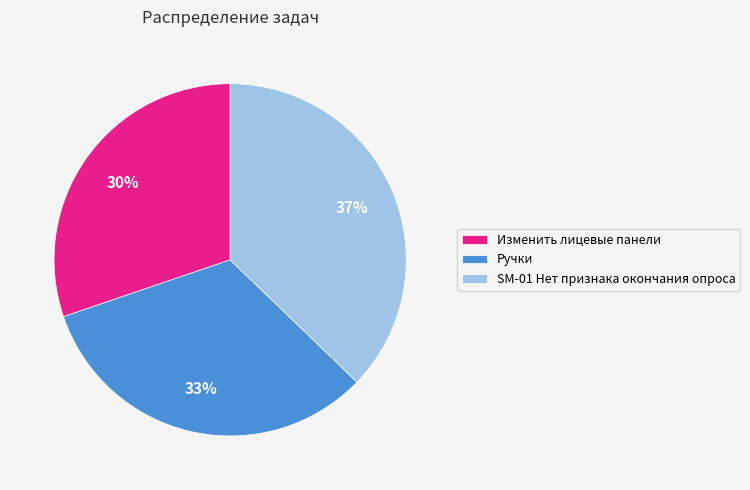

Which has a higher value, Ручки or SM-01 Нет признака окончания опроса?

SM-01 Нет признака окончания опроса